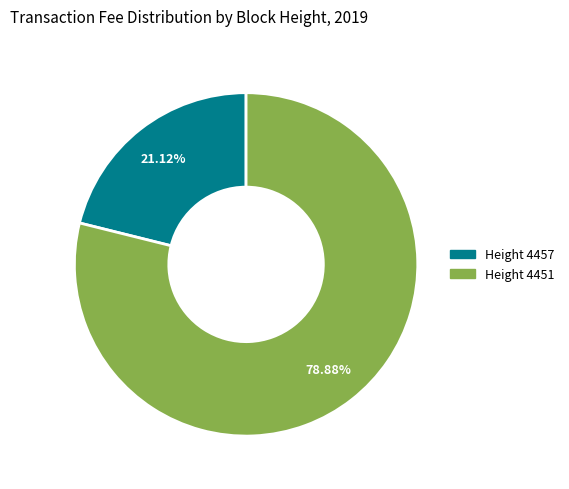

Is there any slice that represents more than half of the pie?

Yes